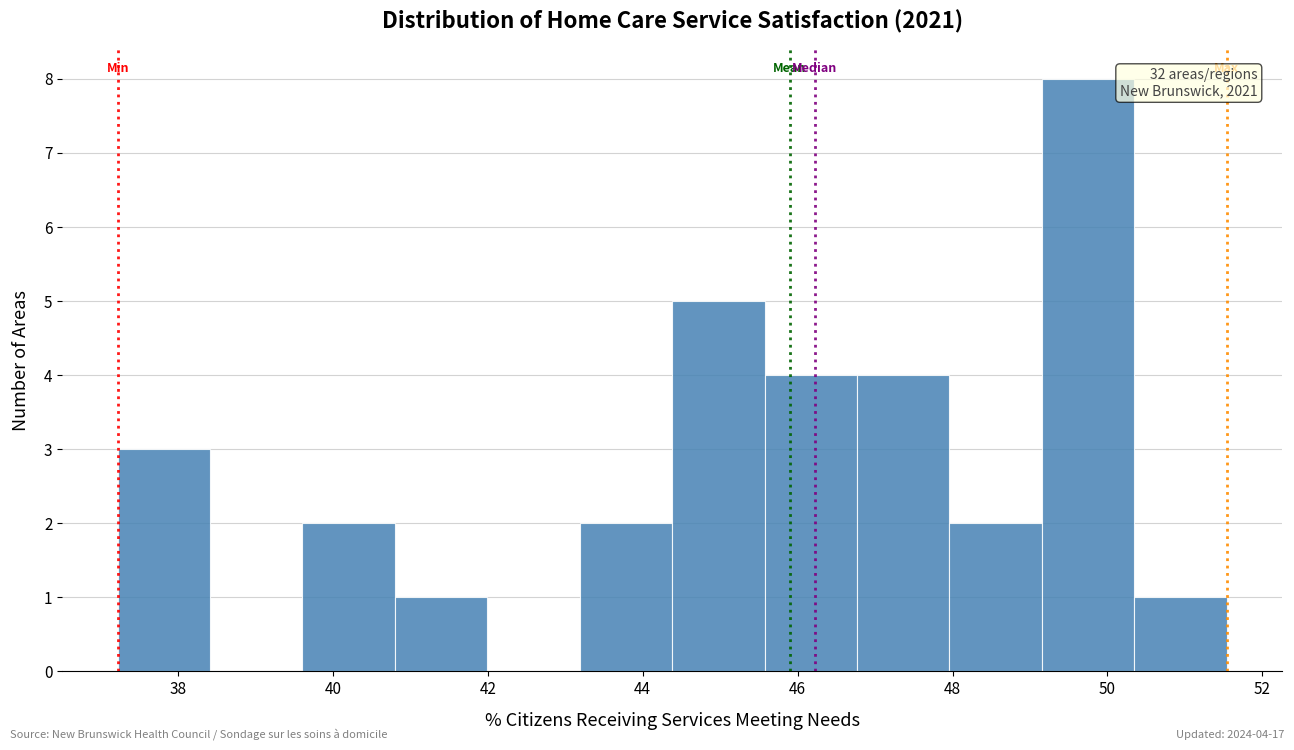

Over which range of the x-axis is the bar tallest?

49.2 to 50.4